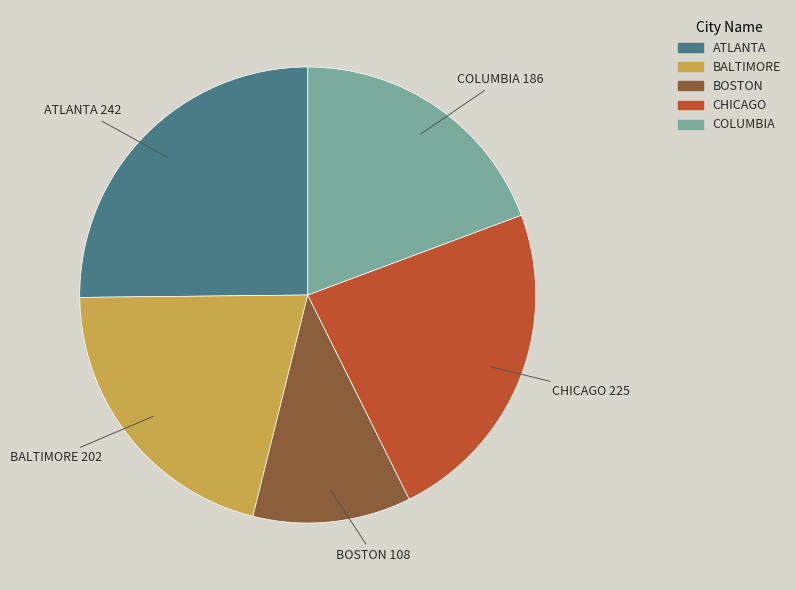

Is it true that ATLANTA is 17% of the pie?

False